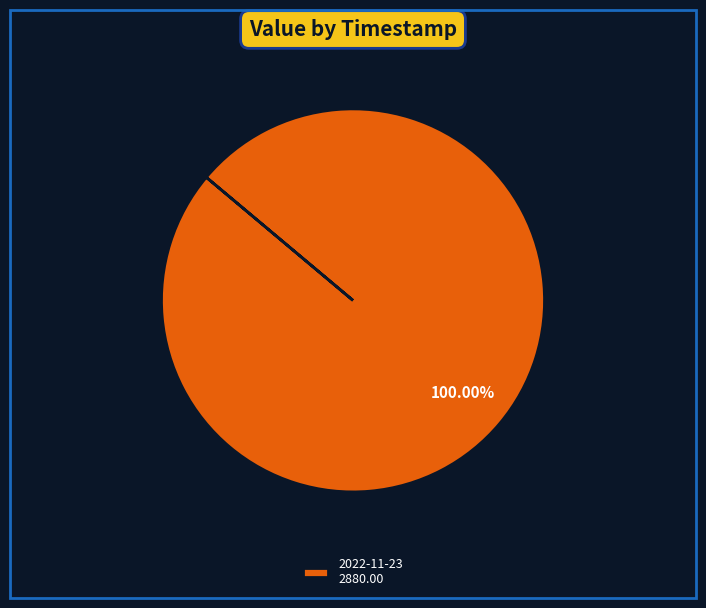

Rank the categories by value from lowest to highest.

2022-11-23 2880.00